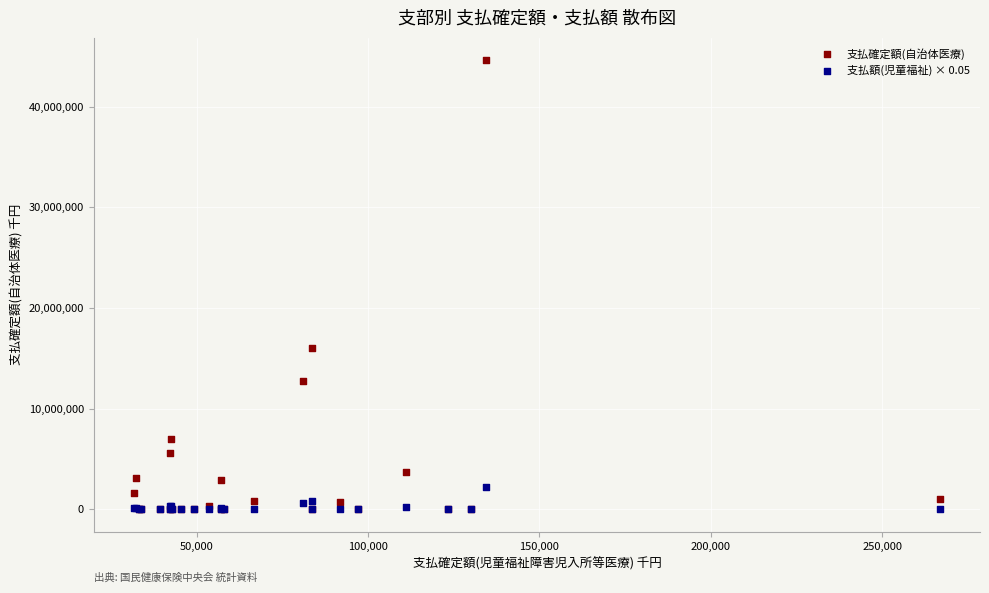

Across all series, what Y value is closest to 22309142?

16006301.0